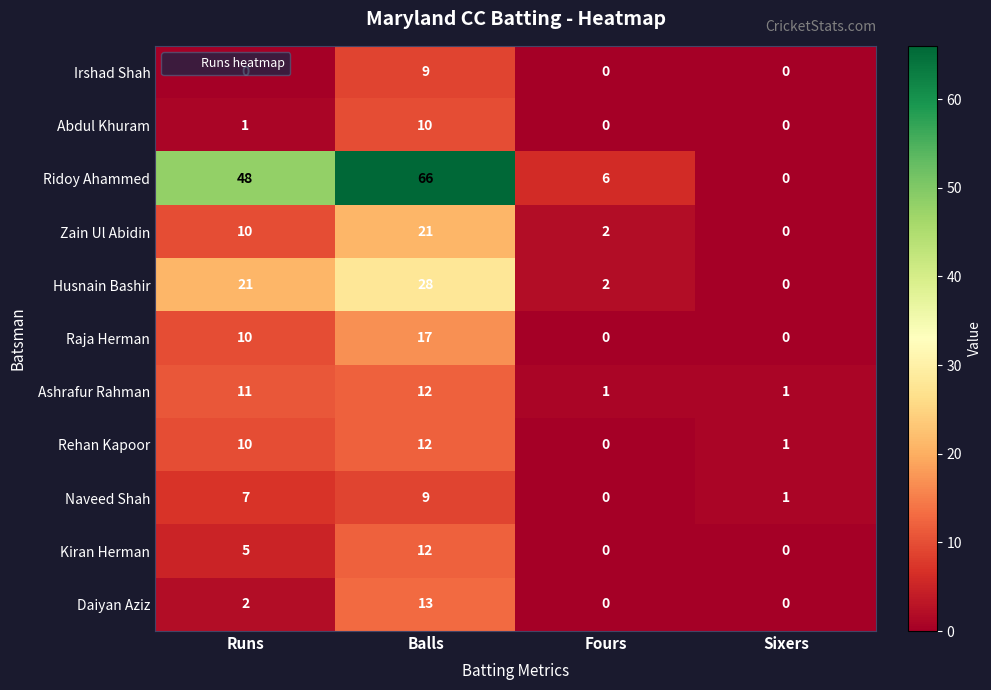

What is the greatest value displayed?

66